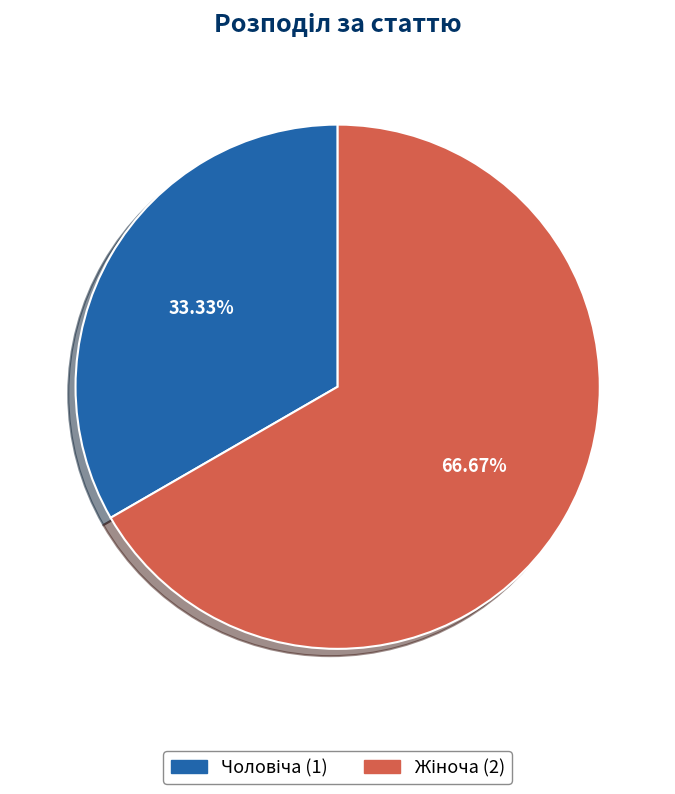

Does any single category account for the majority?

Yes